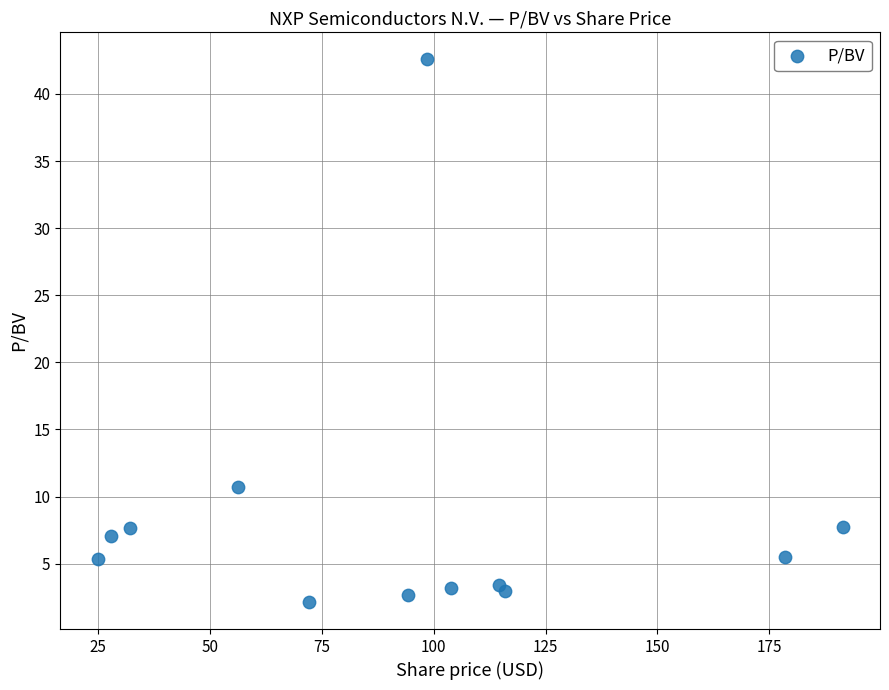

What Y value in the scatter plot is closest to 22?

10.7